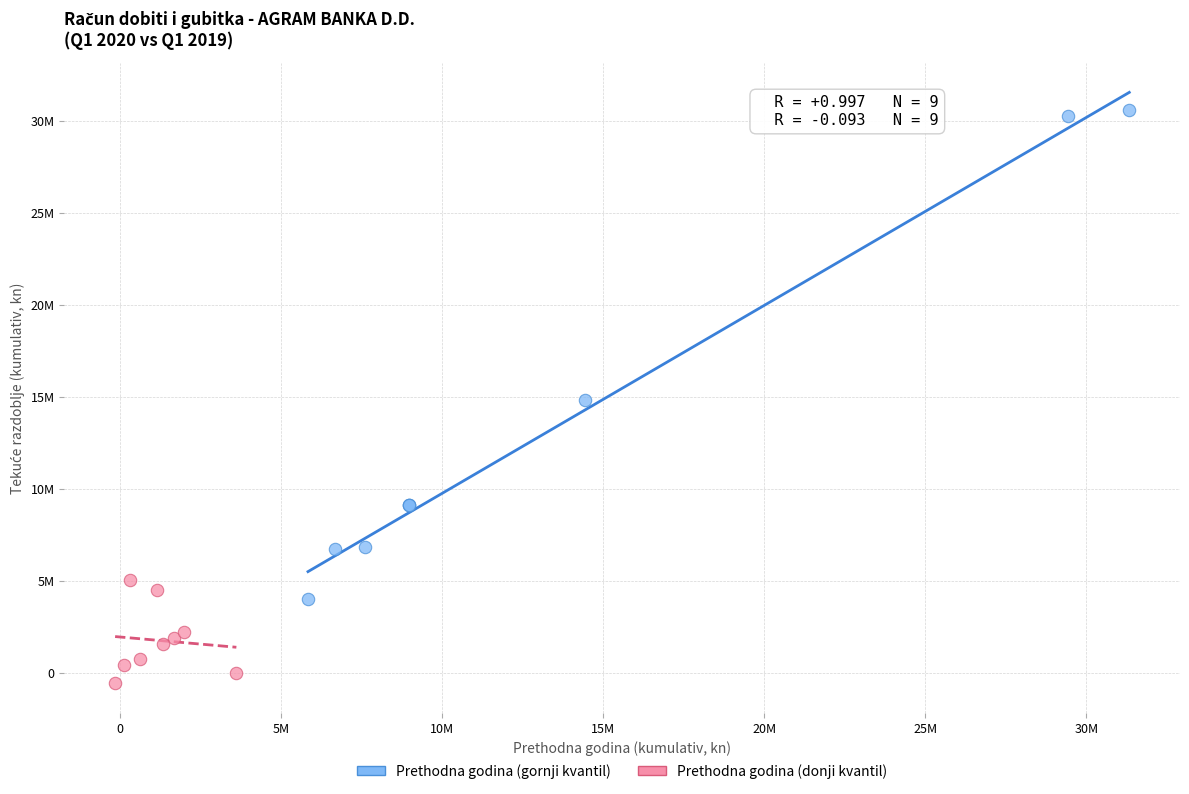

Which series contains the highest Y value?

Prethodna godina (gornji kvantil)